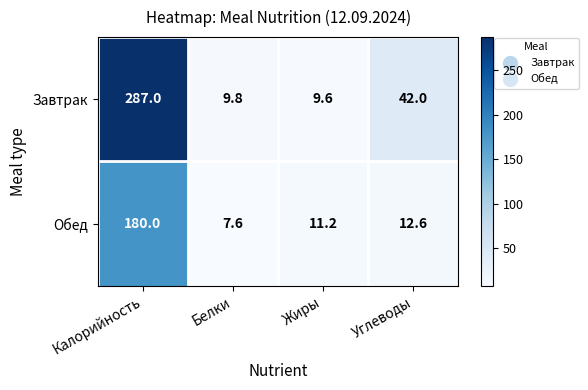

The value of Обед at Белки is 7.6. True or false?

True